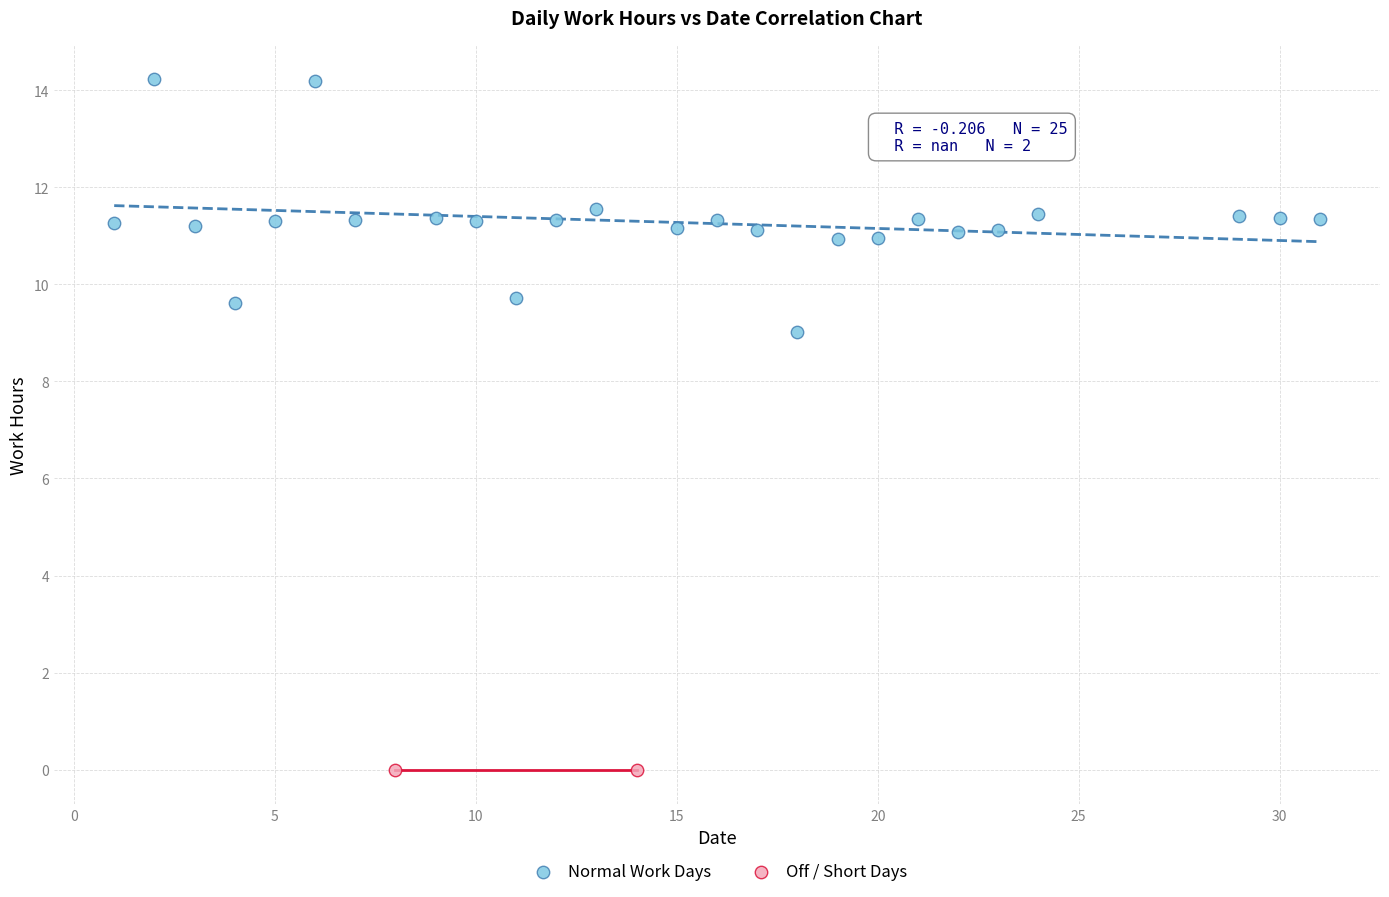

Which series reaches the maximum Y coordinate?

Normal Work Days